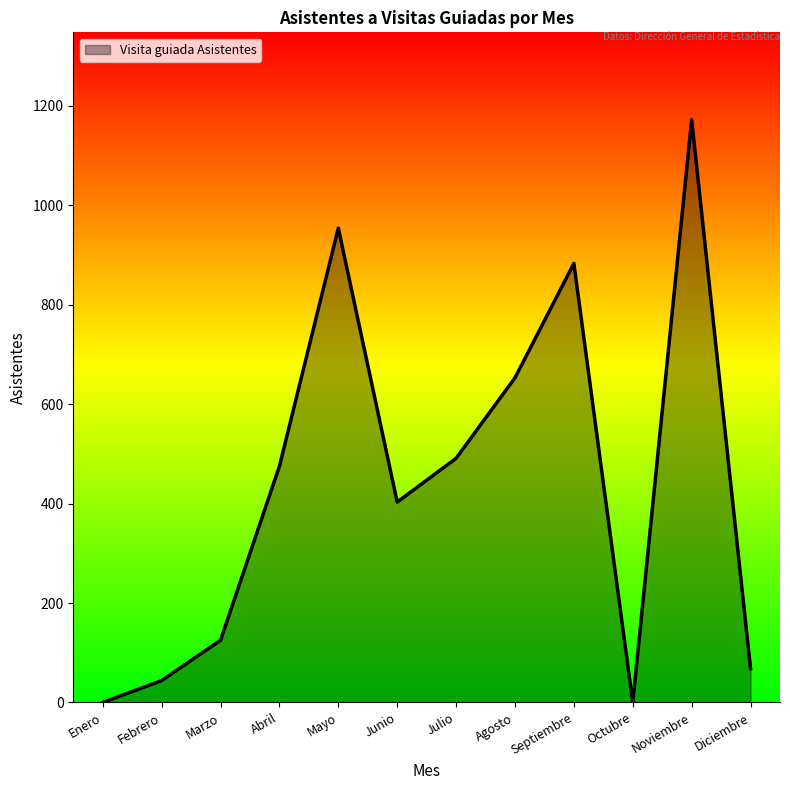

What is the change in value from Febrero to Agosto?

+609